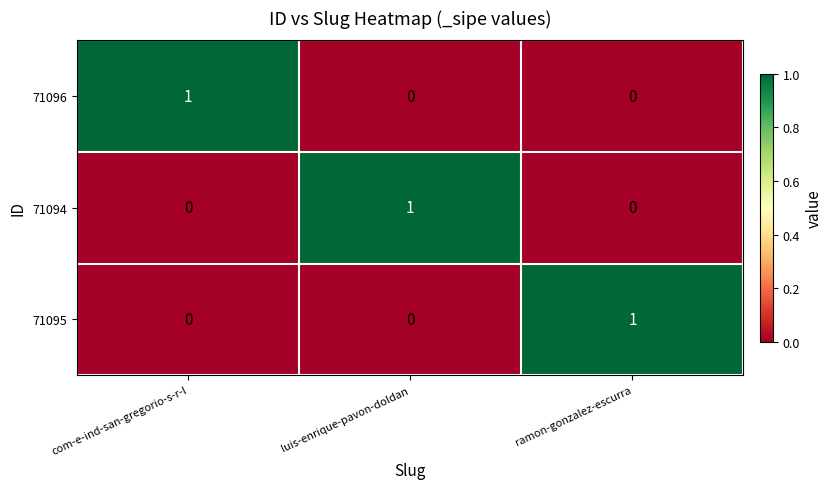

How many 71095 values are between 0 and 1?

3